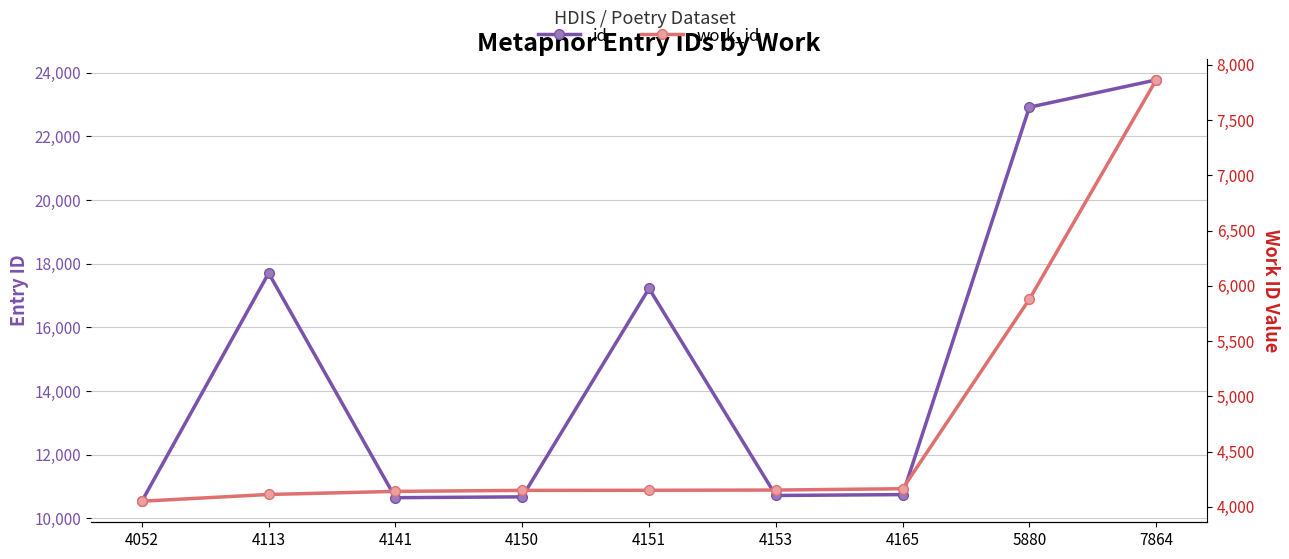

Which series has the widest spread of values?

id